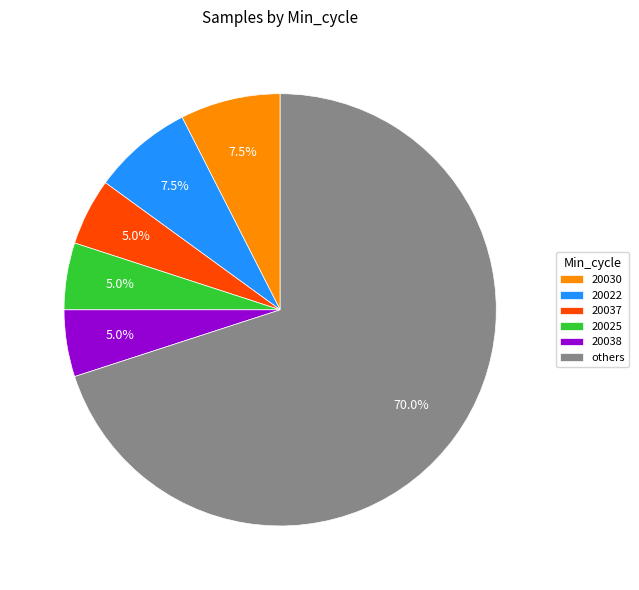

Which slice represents more than half of the pie?

others